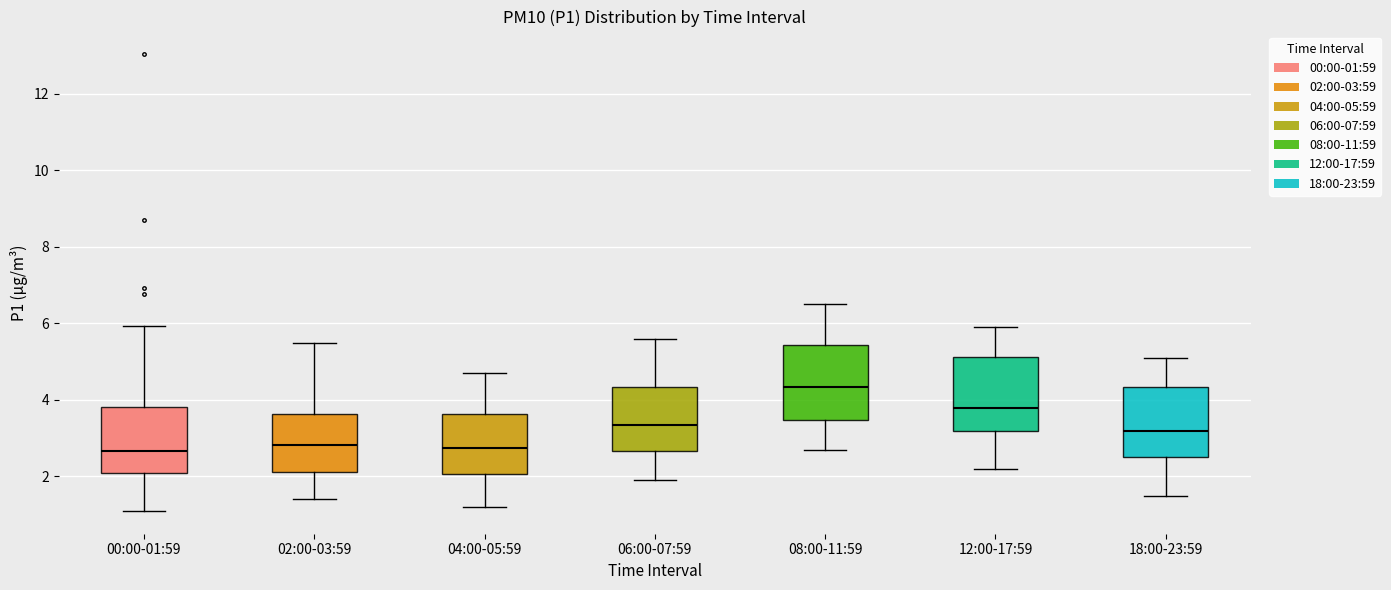

Reading left to right, transcribe this box plot: for each box, give where its median line is, the range the box spans, and where its two whiskers end, as read against the y-axis. The values are not printed on the chart, so give them approximately, as read against the axis.

00:00-01:59: median 2.6, box 2.0 to 3.8, whiskers 1.2 to 6.0
02:00-03:59: median 2.8, box 2.2 to 3.6, whiskers 1.4 to 5.6
04:00-05:59: median 2.8, box 2.0 to 3.6, whiskers 1.2 to 4.8
06:00-07:59: median 3.4, box 2.6 to 4.4, whiskers 2.0 to 5.6
08:00-11:59: median 4.4, box 3.4 to 5.4, whiskers 2.8 to 6.6
12:00-17:59: median 3.8, box 3.2 to 5.2, whiskers 2.2 to 6.0
18:00-23:59: median 3.2, box 2.6 to 4.4, whiskers 1.6 to 5.2